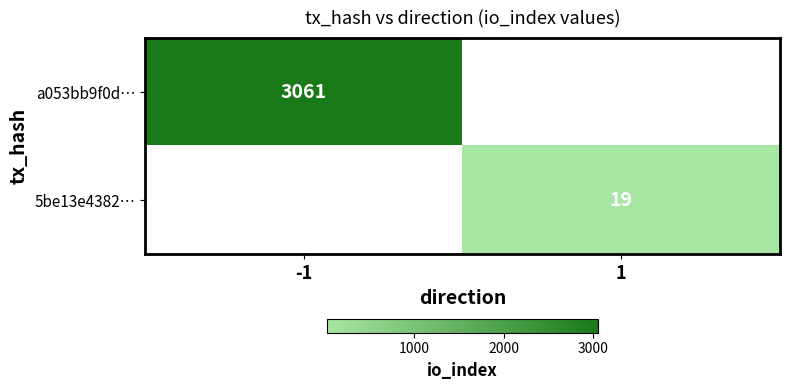

True or false: a053bb9f0d… has a value of 3061 at -1.

True